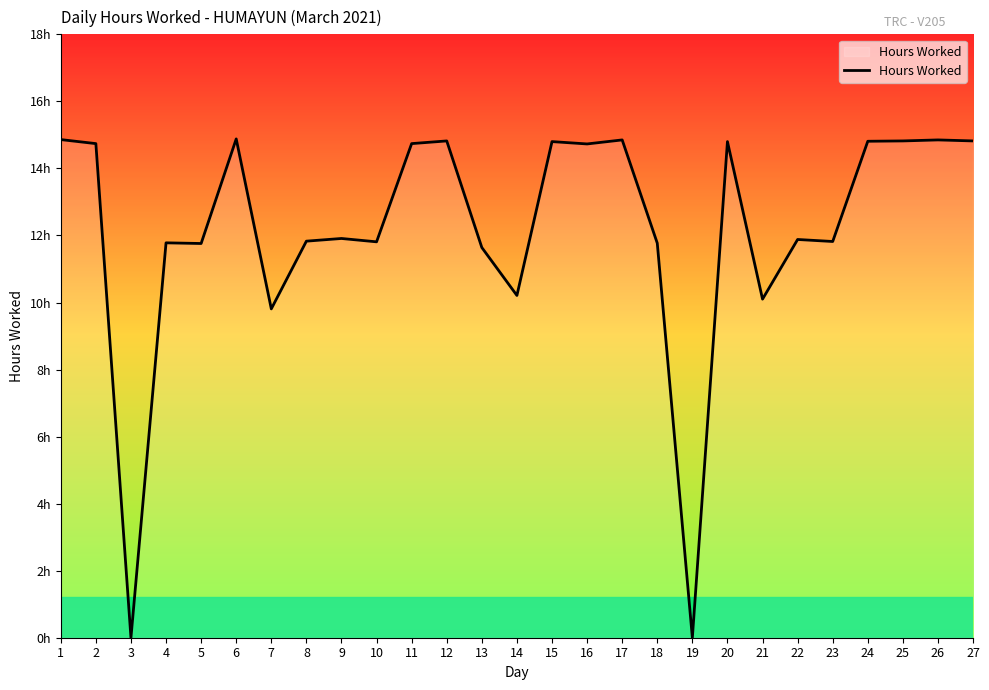

Does the chart display data point markers on the line(s)?

No